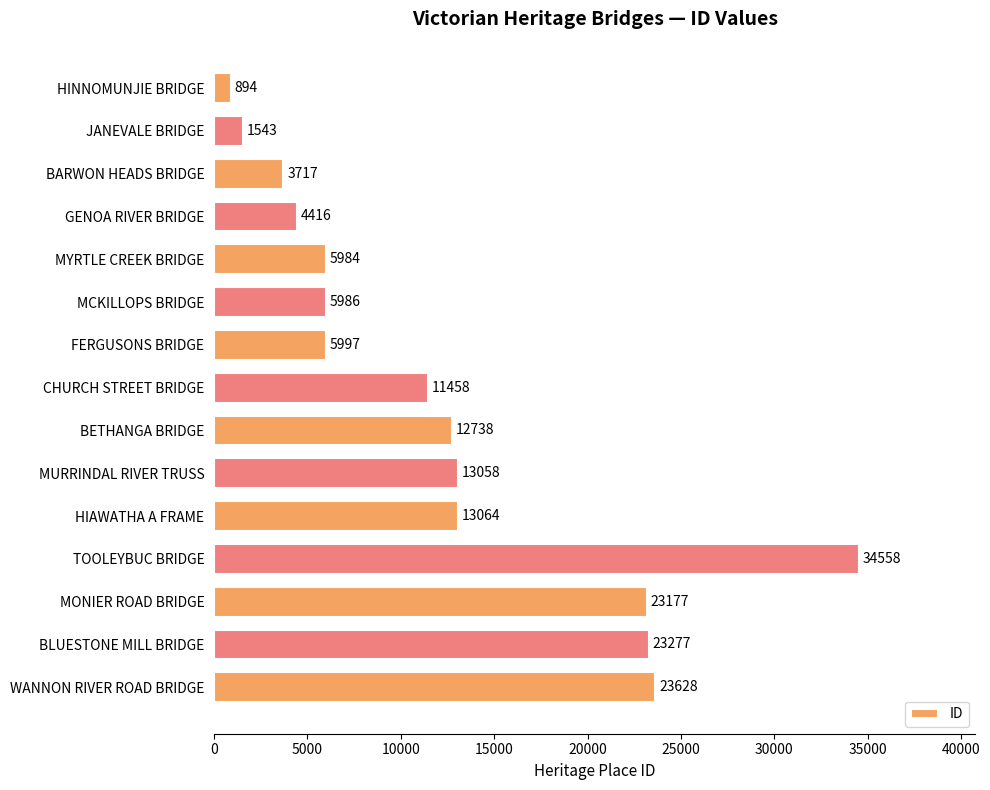

Reading top to bottom, list all the values displayed in this chart.

894	1543	3717	4416	5984	5986	5997	11458	12738	13058	13064	34558	23177	23277	23628